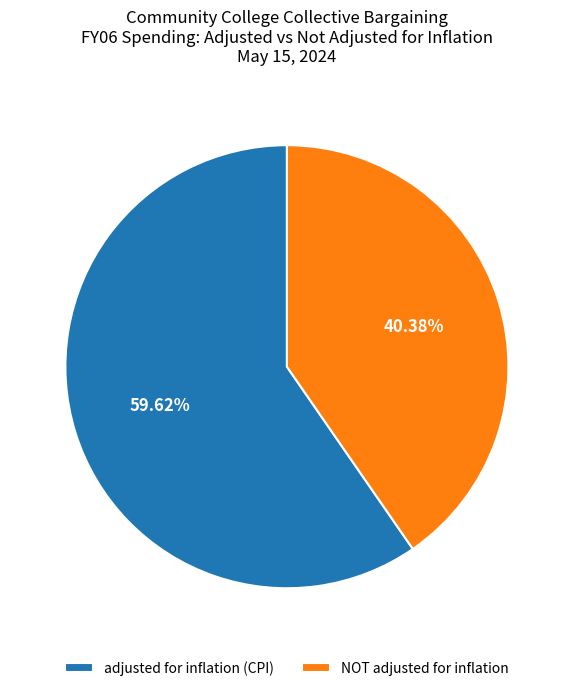

Which category has the biggest portion of the pie?

adjusted for inflation (CPI)